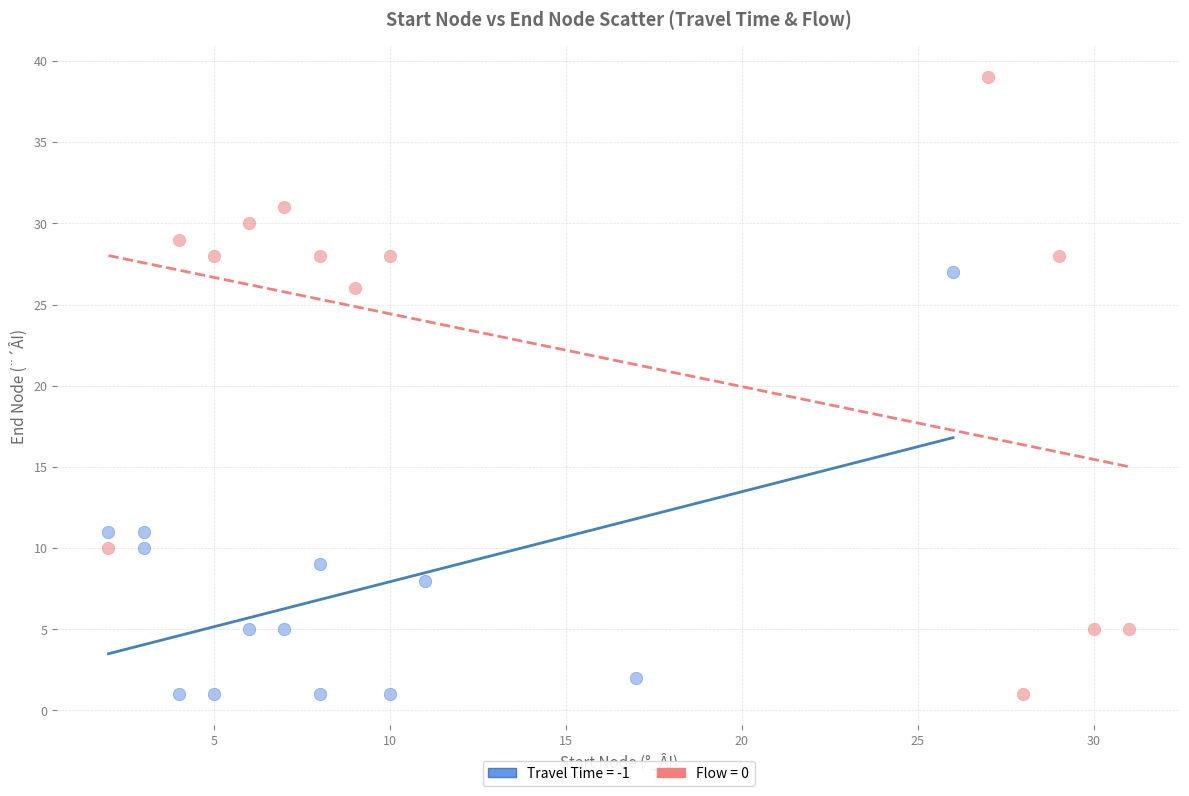

Which series contains the highest Y value?

Flow = 0